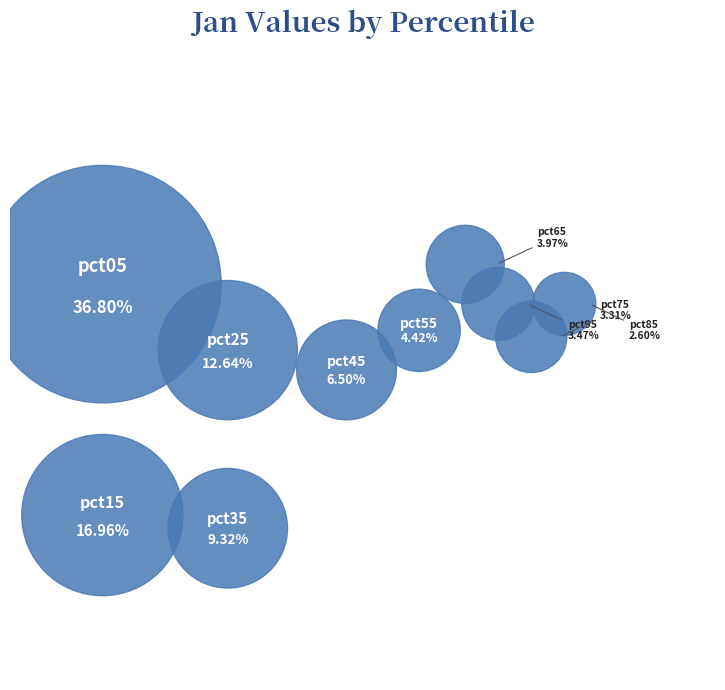

Between pct05 and pct15, which is larger?

pct05